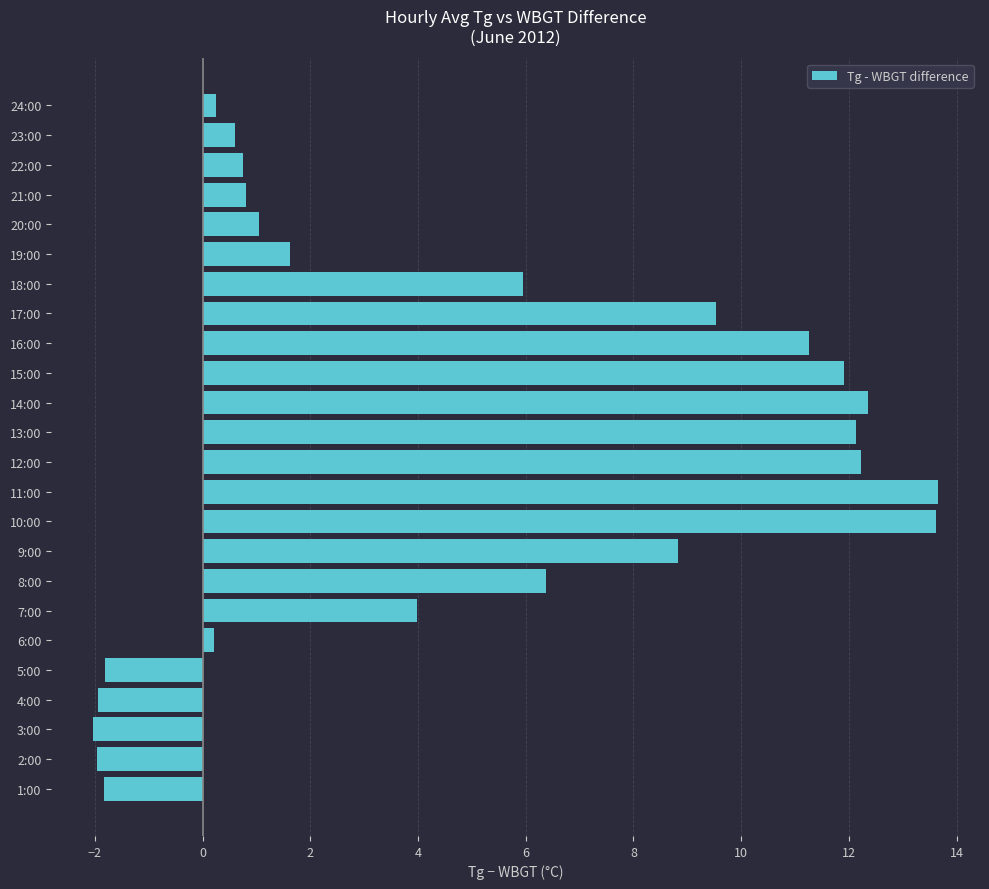

How many values are below zero?

5